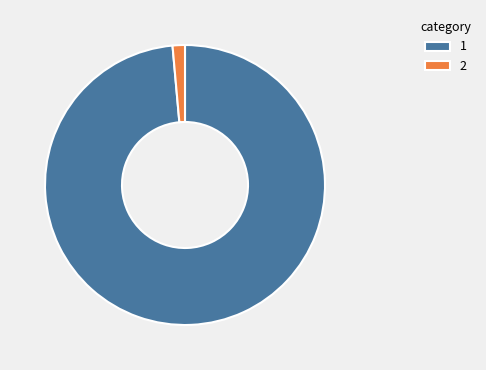

Is the sum of 2 and 1 greater than half?

Yes